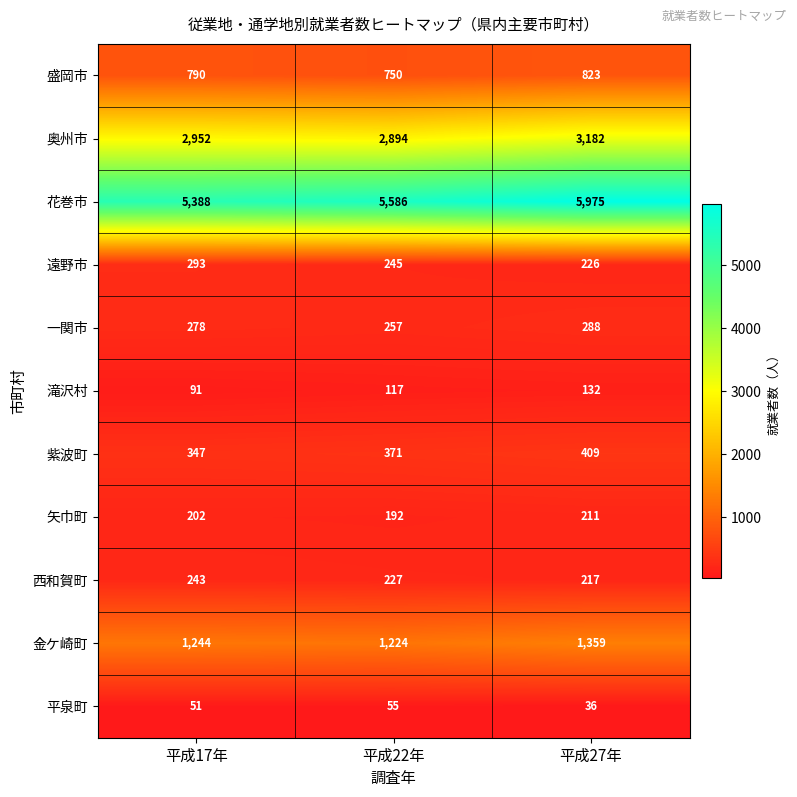

Count the number of categories in the chart.

3